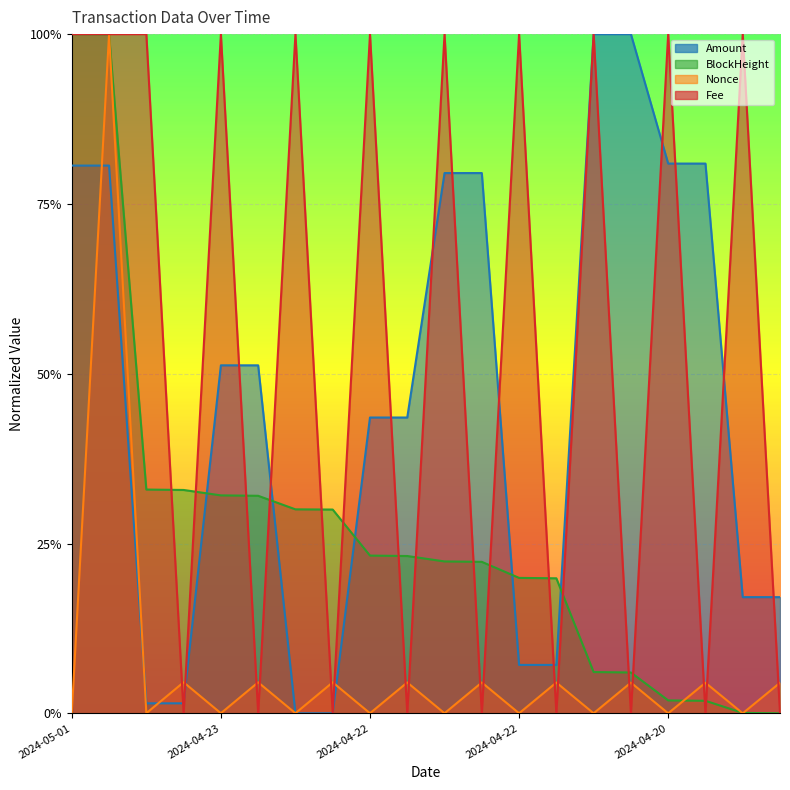

At which label does Amount reach its minimum?

2024-04-23